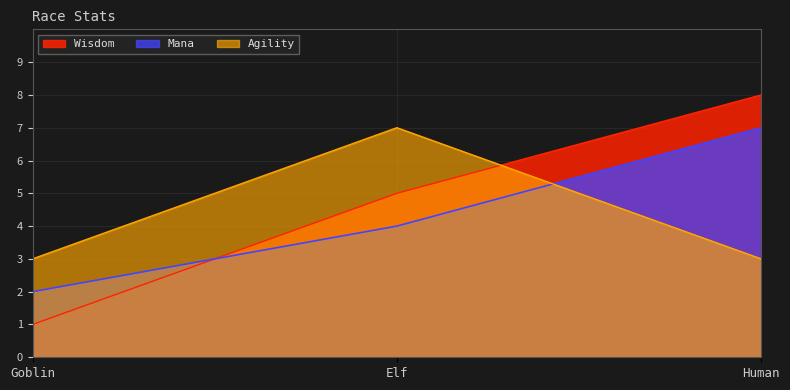

At which label does Wisdom first exceed 5?

Human